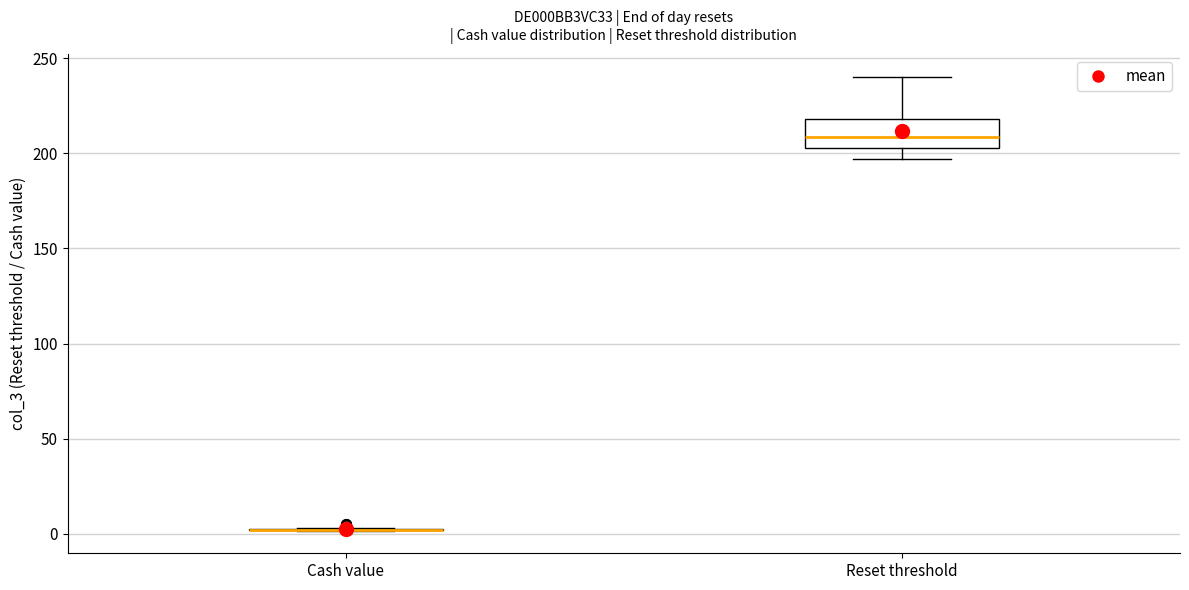

Where does the upper whisker of the box for Reset threshold end on the y-axis? The values are not printed on the chart, so give them approximately, as read against the axis.

240